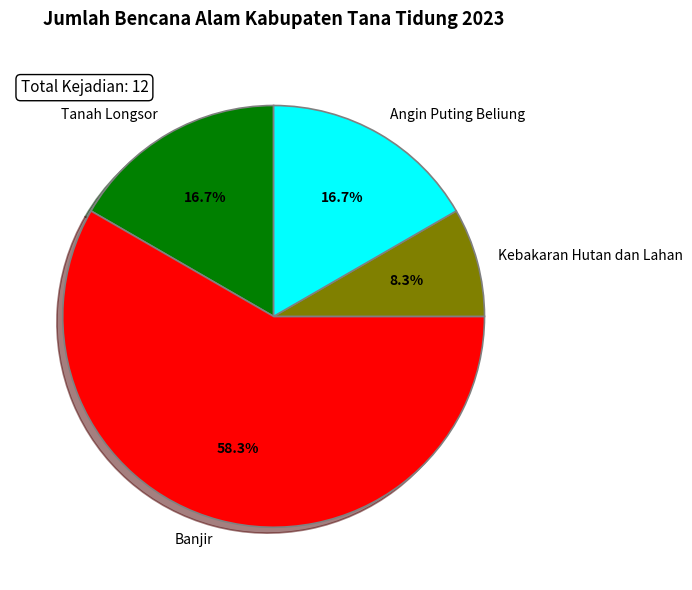

Is there a majority slice in this chart?

Yes